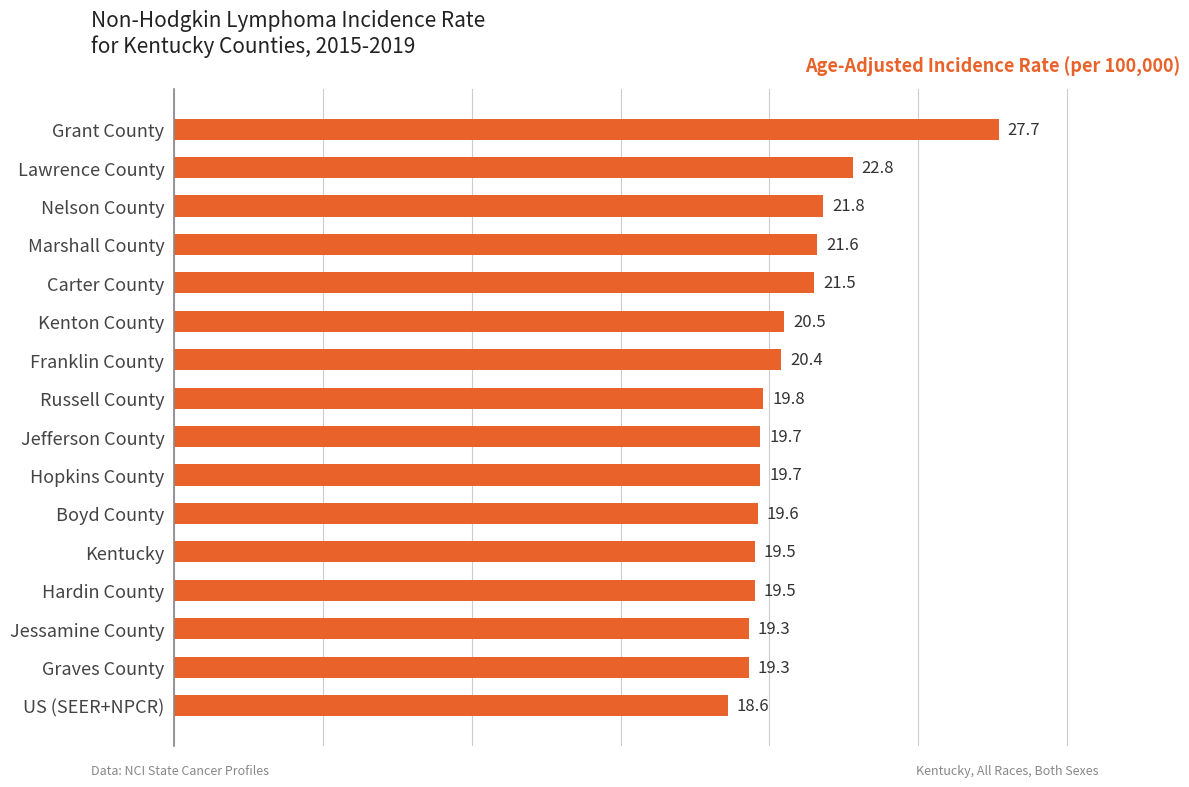

What position from the top is Russell County?

8